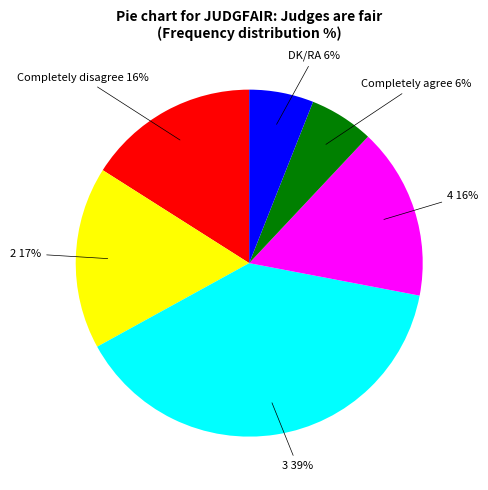

To the nearest percent, what is the difference between the largest and smallest slice percentages?

33%